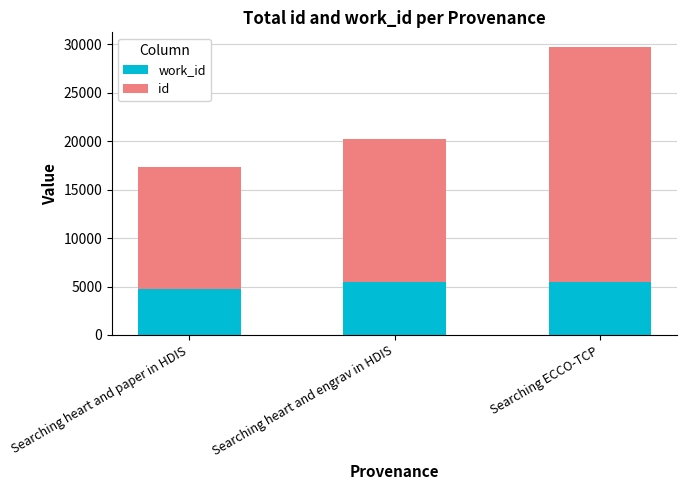

What is the total value across all series at Searching heart and paper in HDIS?

17302